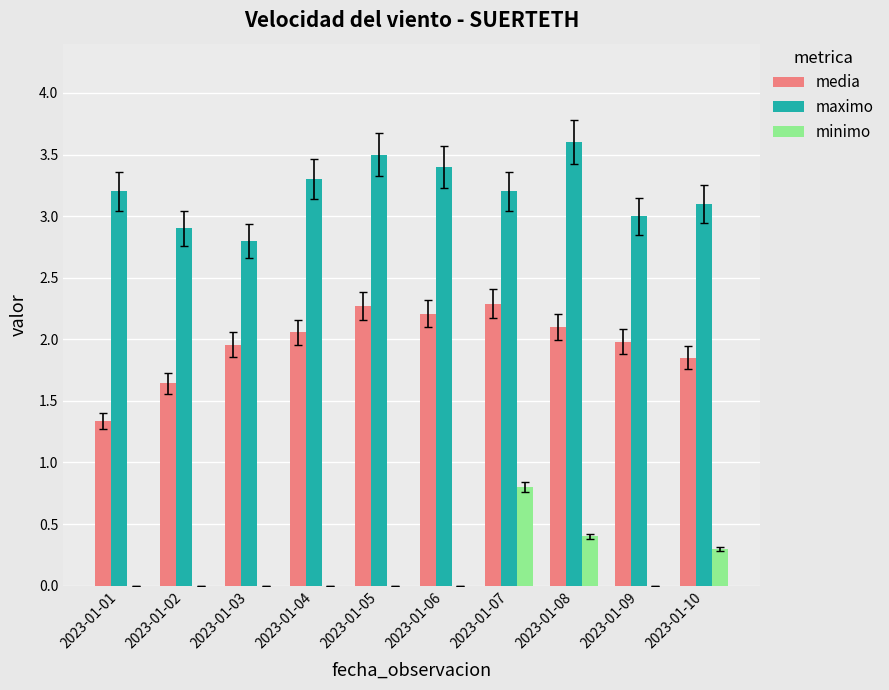

The value of maximo at 2023-01-09 is 3.0. True or false?

True